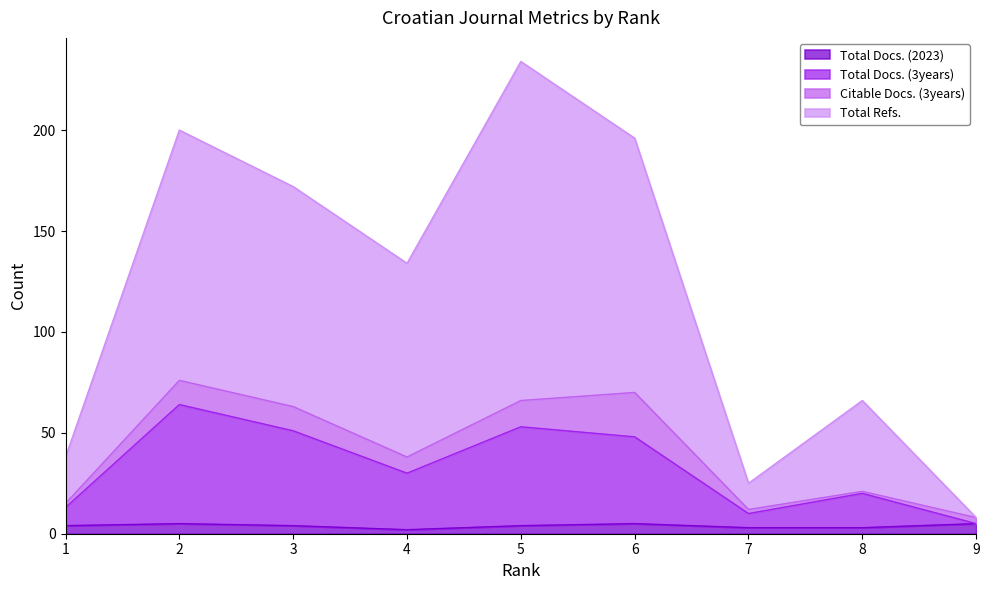

What are all the series names shown in the legend?

Total Docs. (2023), Total Docs. (3years), Citable Docs. (3years), Total Refs.